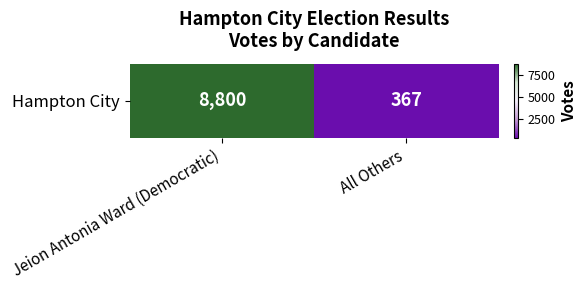

What is the average value?

4584